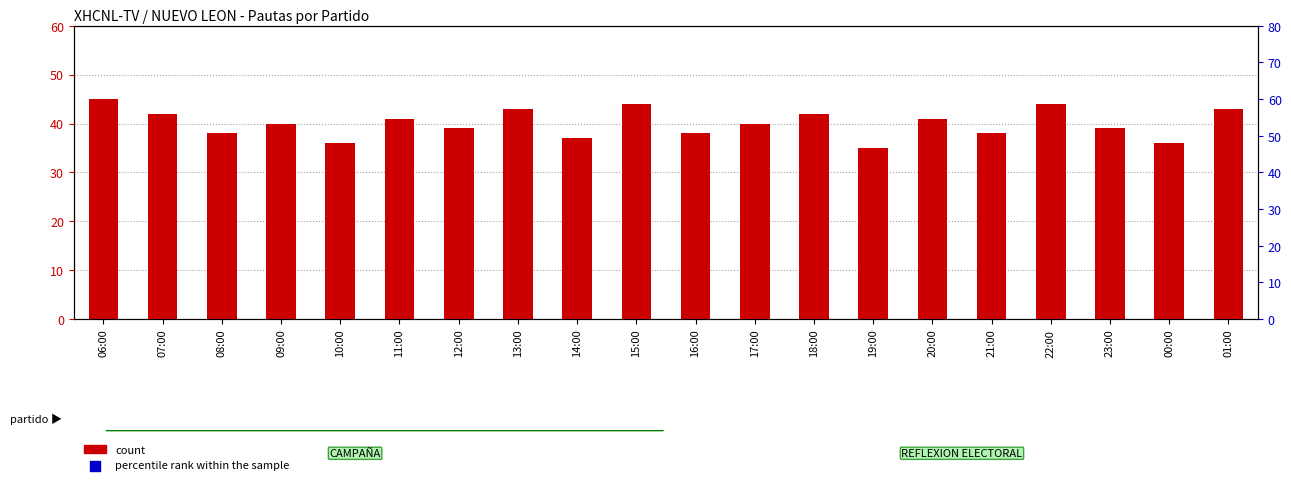

What is the total value across all series at 10:00?

131.1